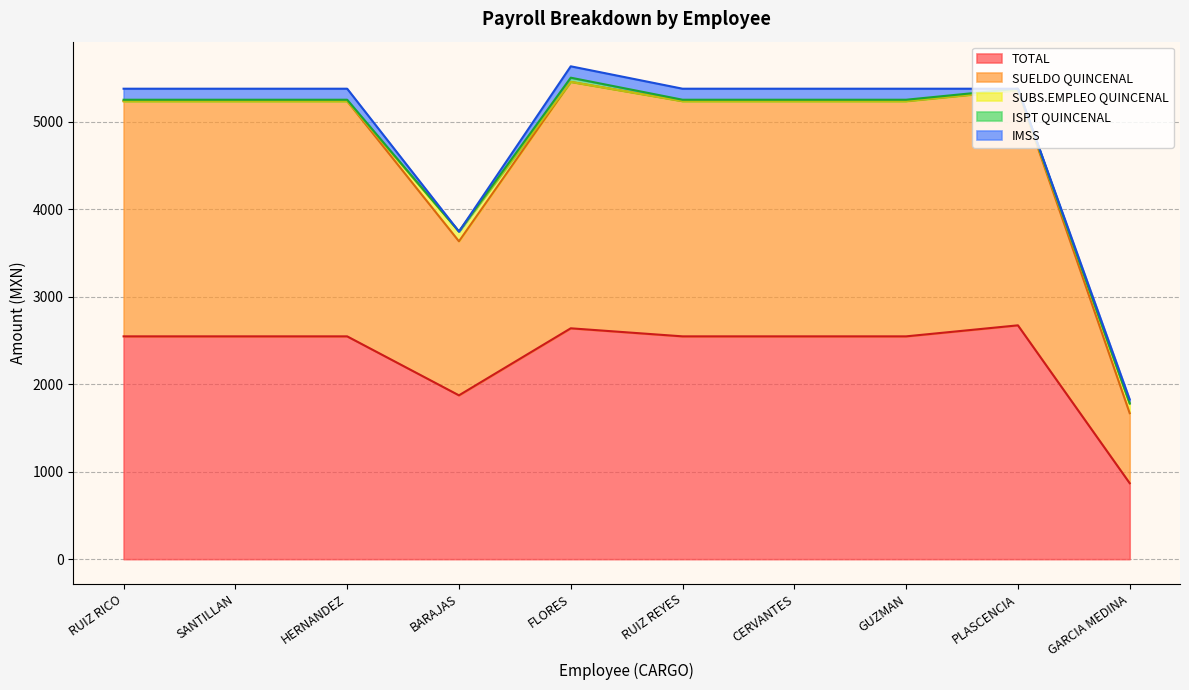

What is the total value across all series at SANTILLAN?

5376